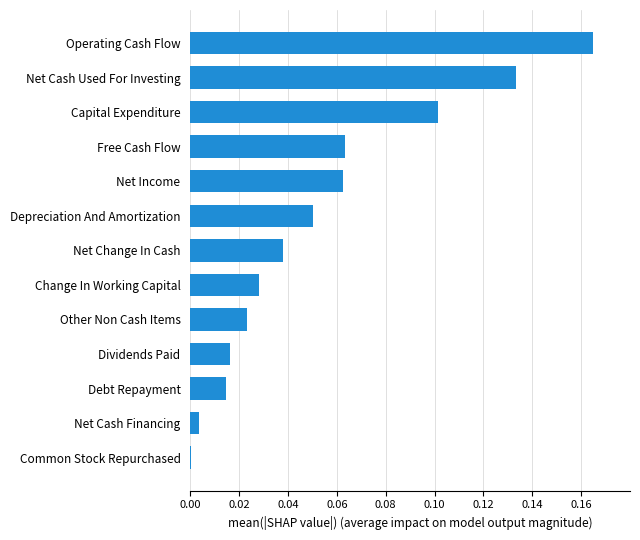

What is the change in value from Other Non Cash Items to Operating Cash Flow?

+0.1